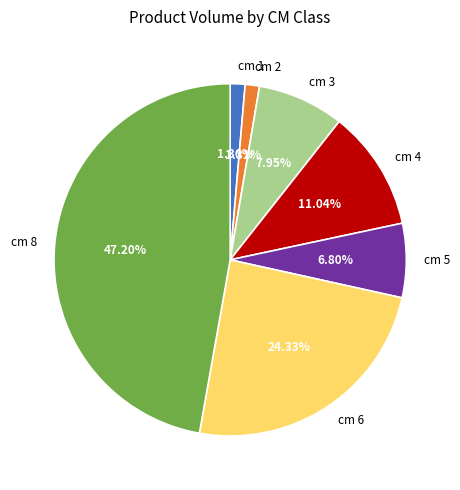

Which has a higher value, cm 4 or cm 1?

cm 4